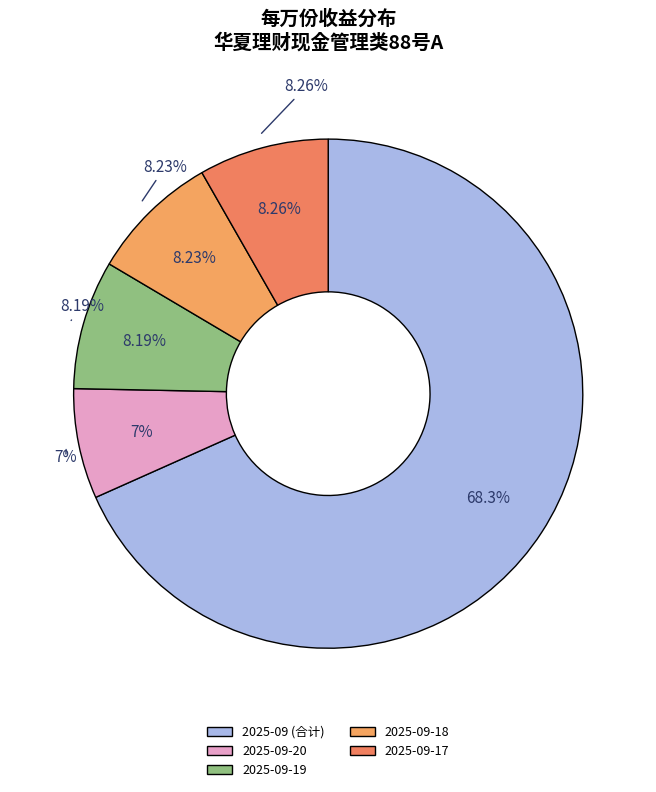

Does 2025-09-18 represent more than half of the total?

No